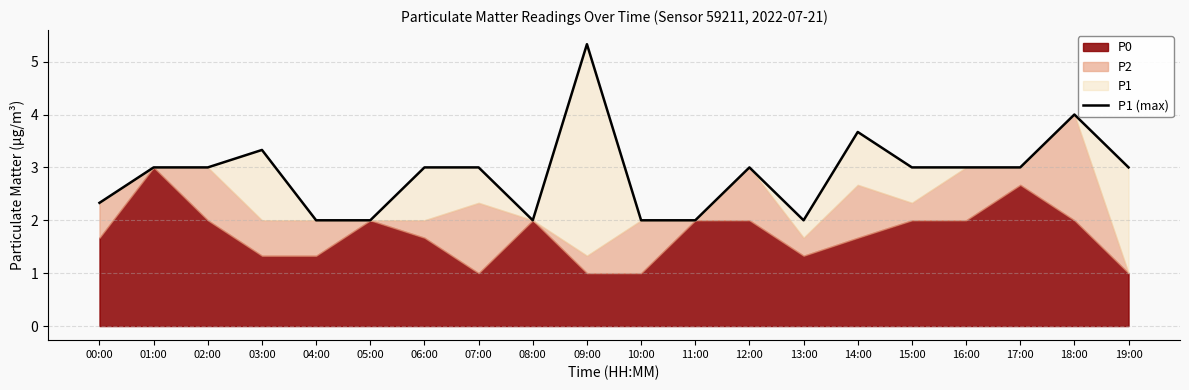

Rank the categories by value from lowest to highest.

04:00, 05:00, 08:00, 10:00, 11:00, 13:00, 00:00, 01:00, 02:00, 06:00, 07:00, 12:00, 15:00, 16:00, 17:00, 19:00, 03:00, 14:00, 18:00, 09:00